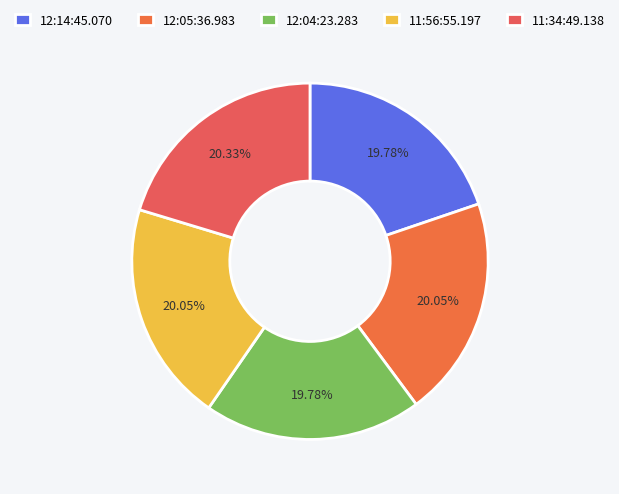

To the nearest percent, what is the average slice percentage?

20%